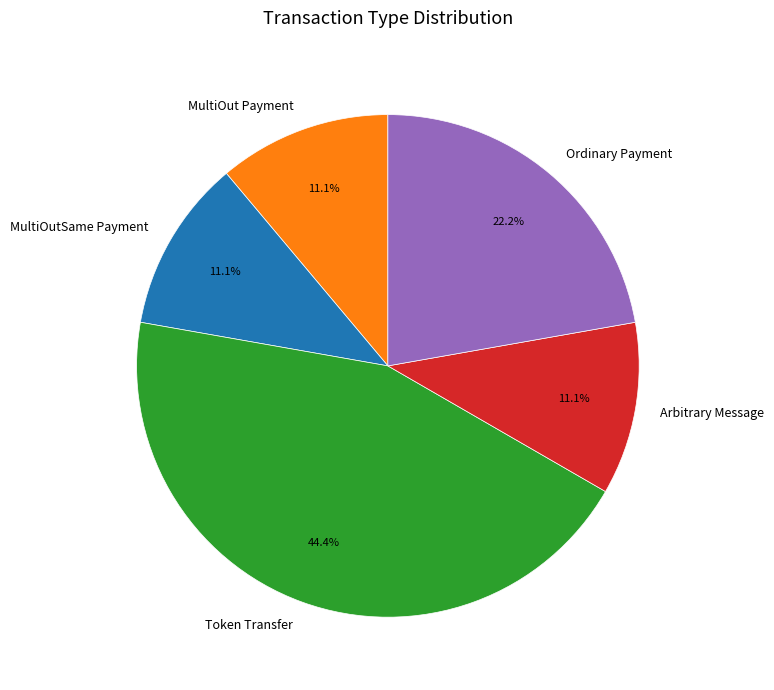

To the nearest percent, what is the difference between the Token Transfer and MultiOut Payment slice percentages?

33%